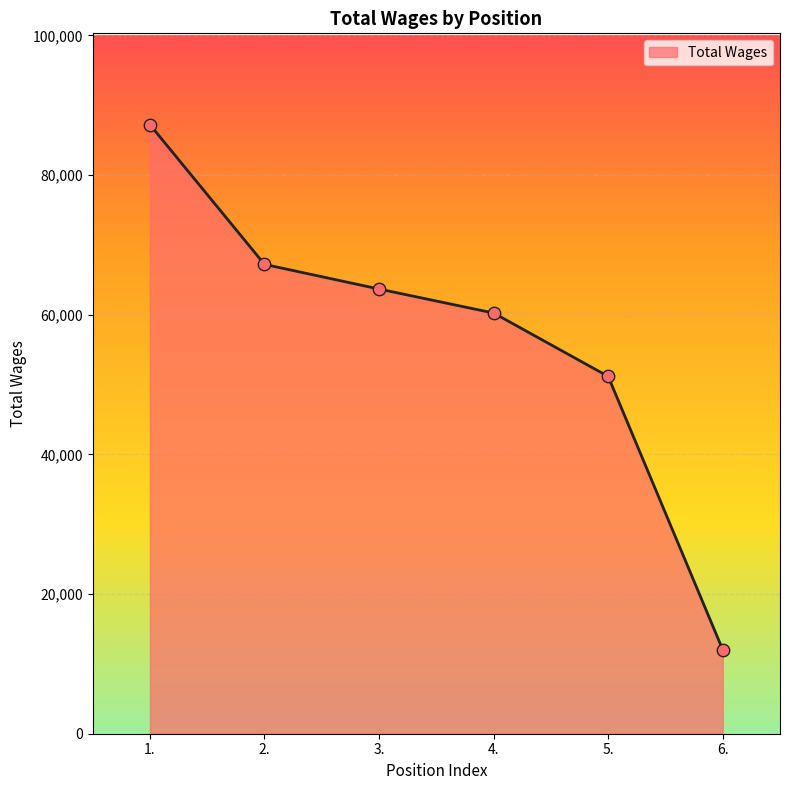

Which has a higher value, 5. or 1.?

1.